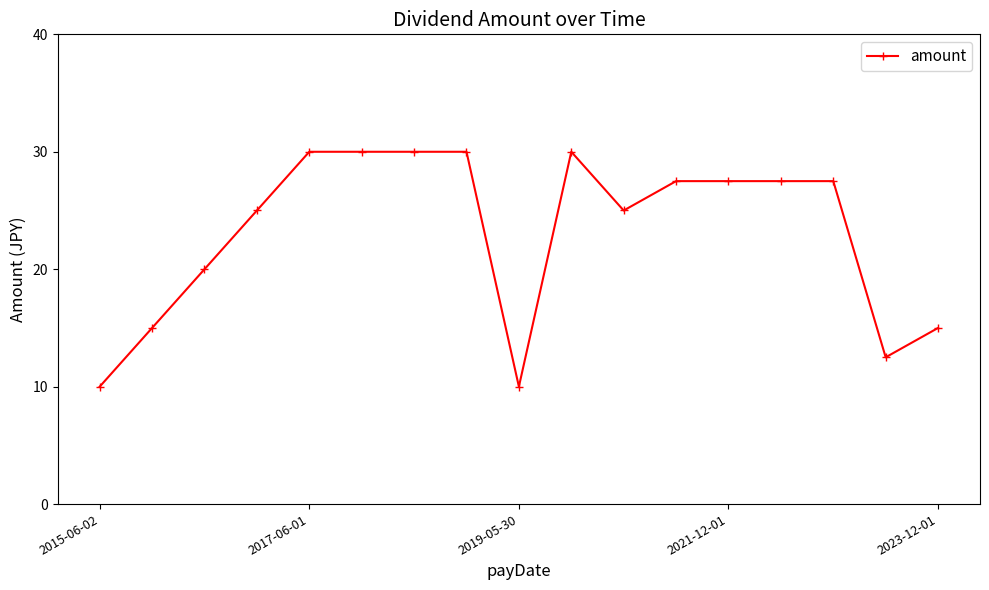

What is the value of the 9th point from the left?

10.0